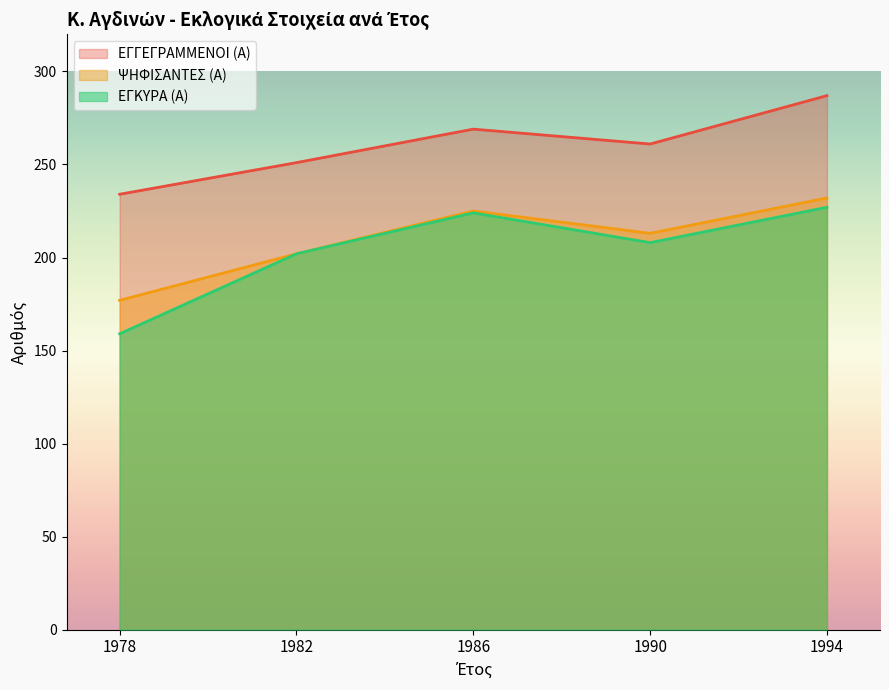

Does the chart display data point markers on the line(s)?

No